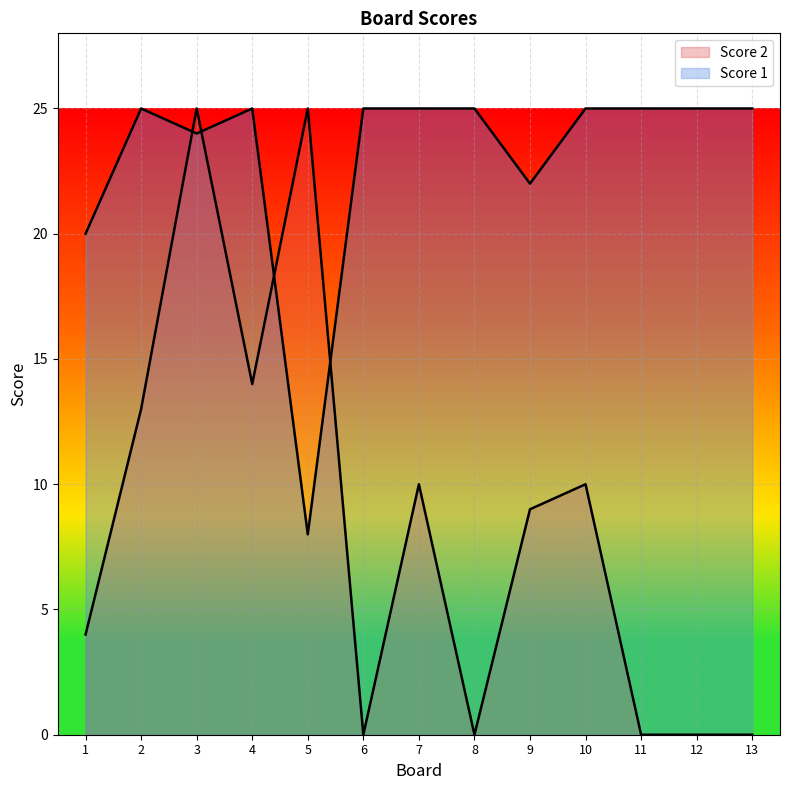

What is the average value of the Score 2 series?

8